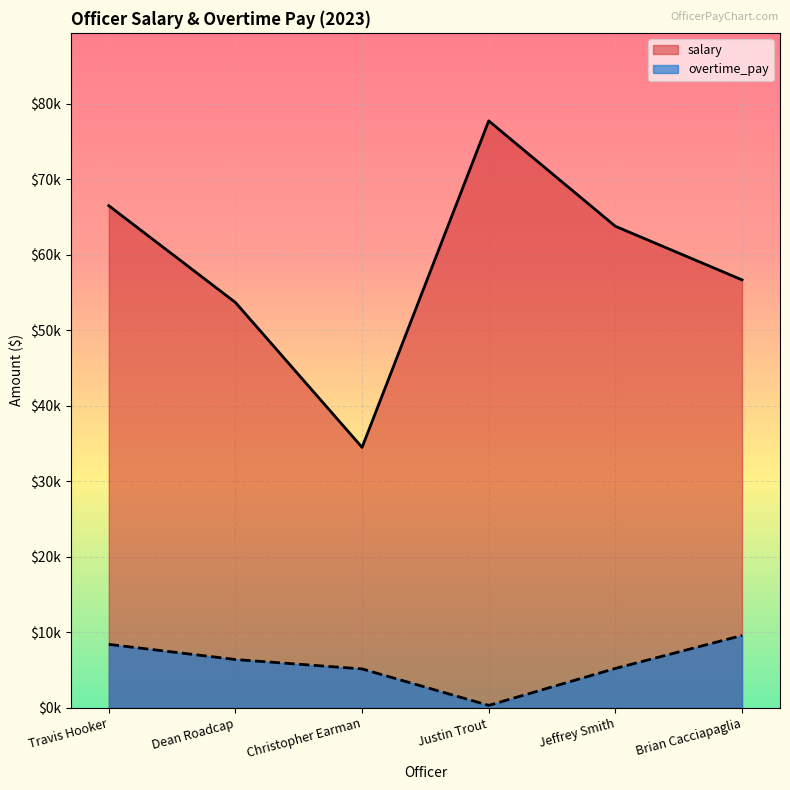

What is the maximum value for salary?

77700.0